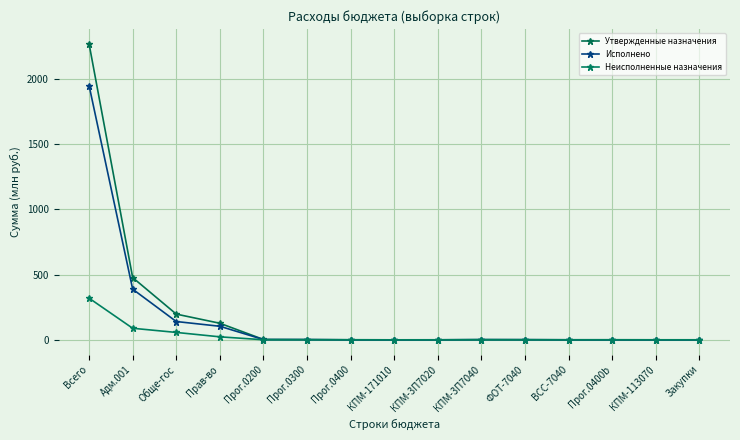

What is the label of the 11th point from the left?

ФОТ-7040